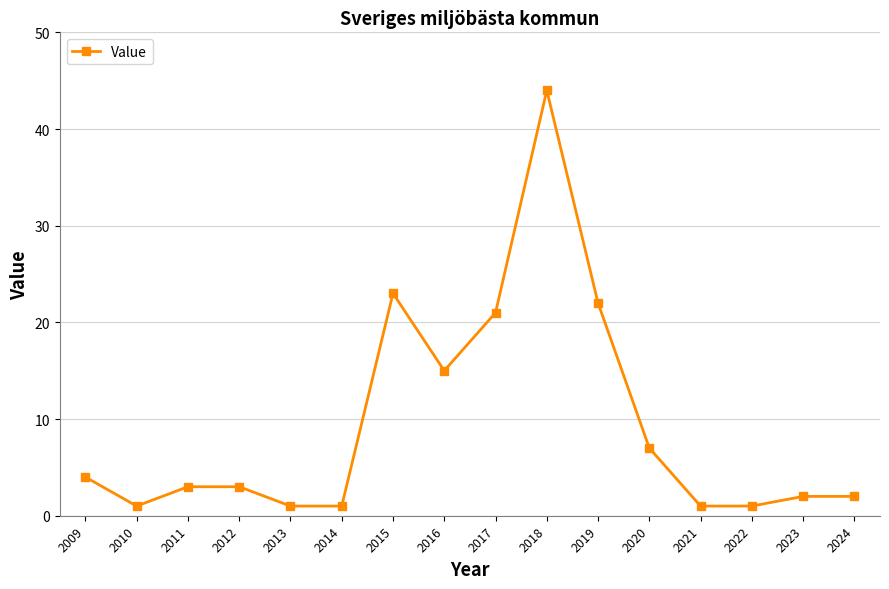

At which label is the value closest to 22?

2019